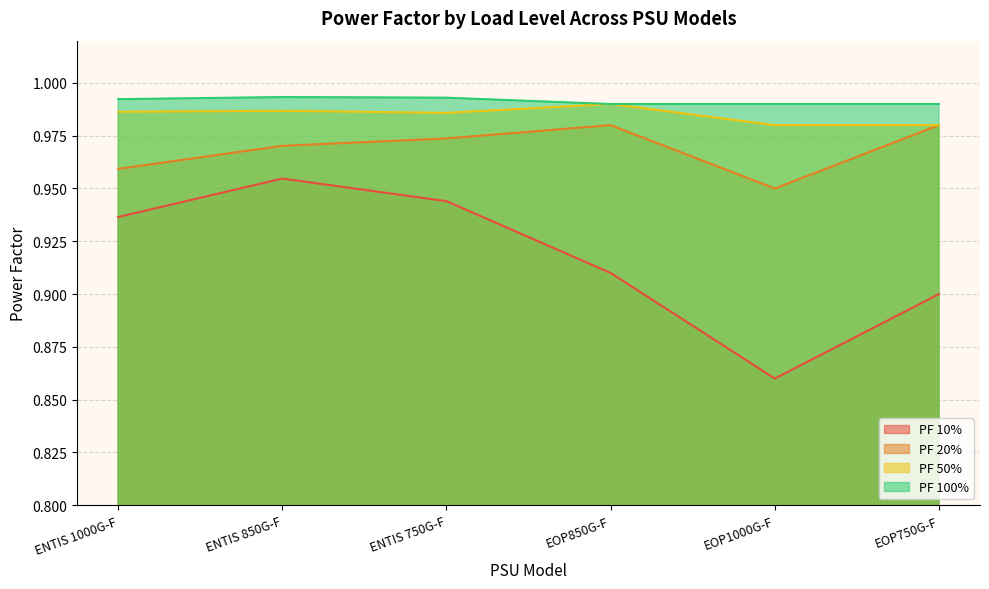

What is the greatest value displayed?

1.0